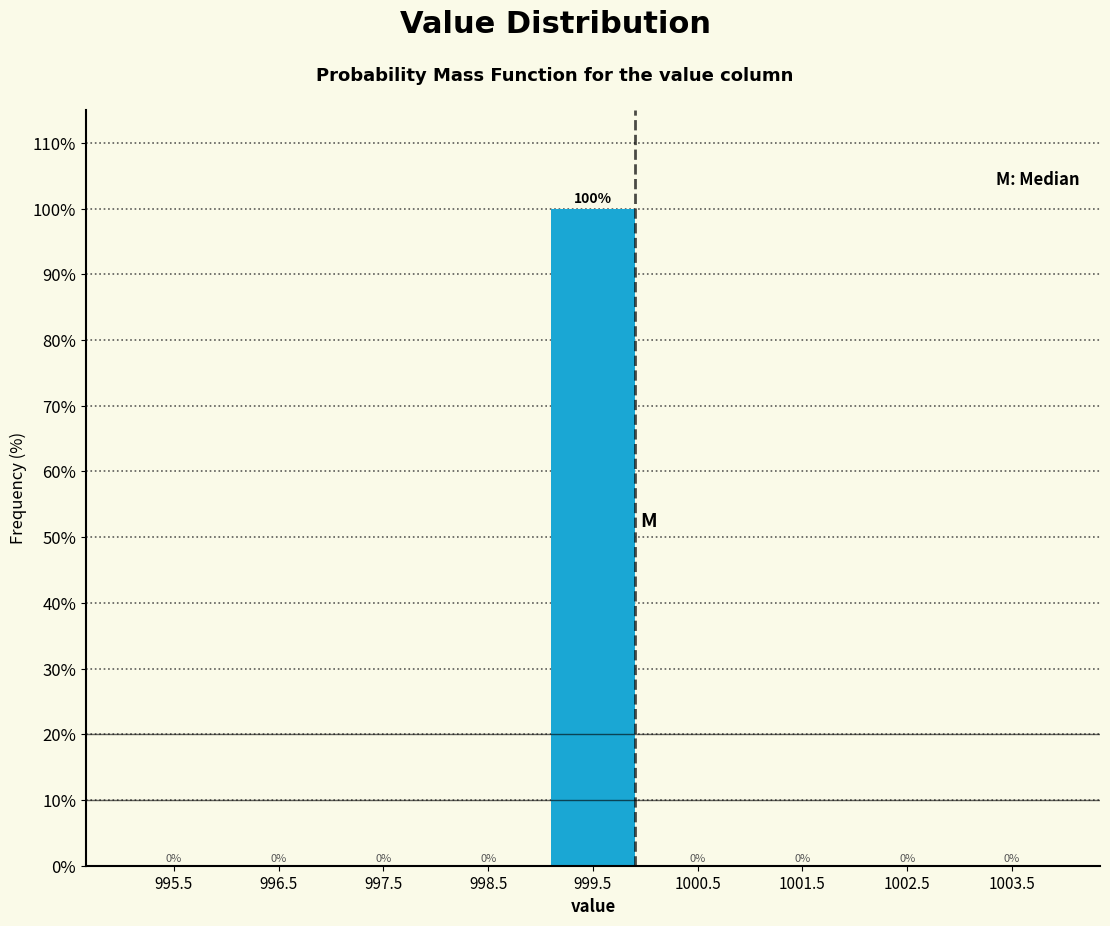

Reading left to right, list every bar in this chart as the range it spans on the x-axis followed by its height.

995 to 996: 0
996 to 997: 0
997 to 998: 0
998 to 999: 0
999 to 1000: 100
1000 to 1001: 0
1001 to 1002: 0
1002 to 1003: 0
1003 to 1004: 0